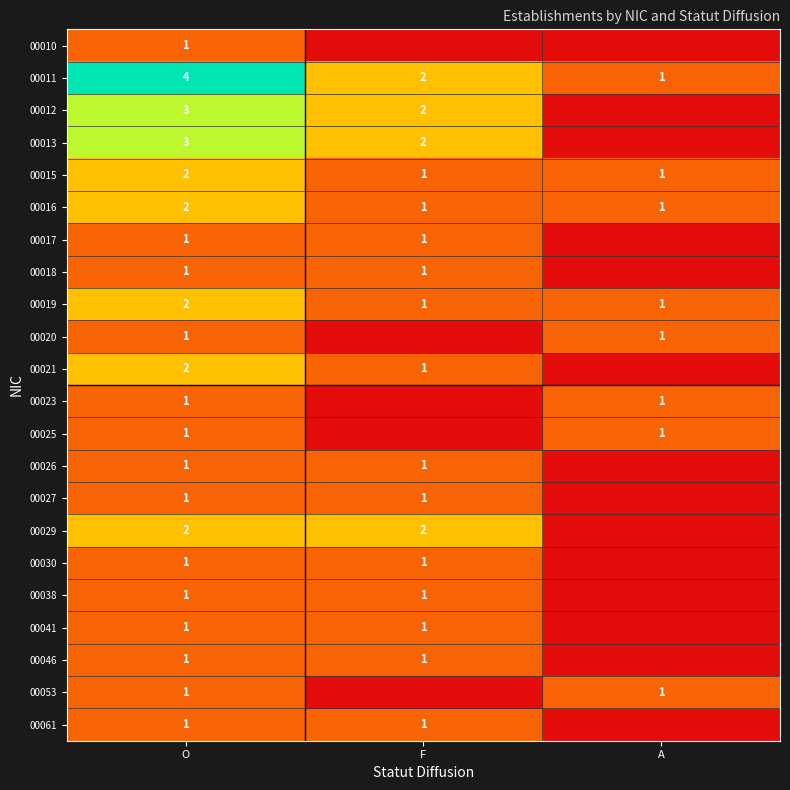

At which category is the sum across all series the highest?

O